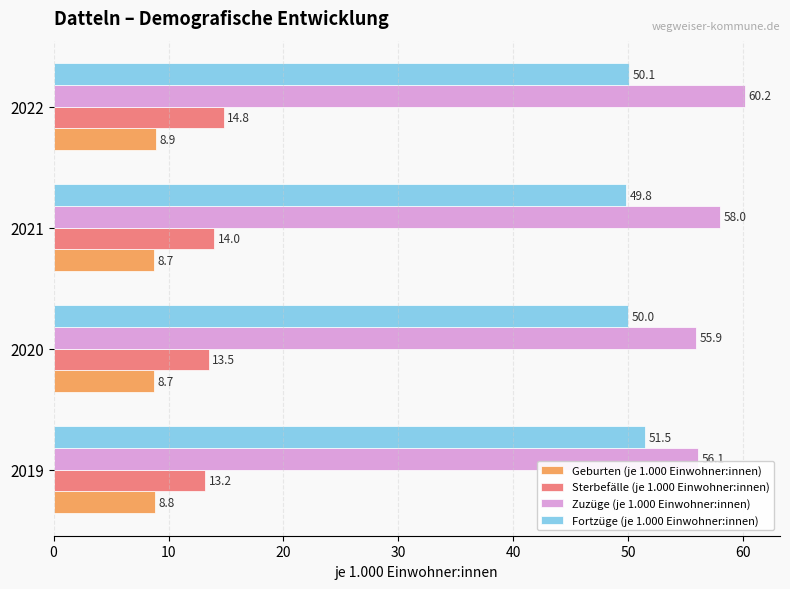

Read the Fortzüge (je 1.000 Einwohner:innen) value at 2019.

51.5